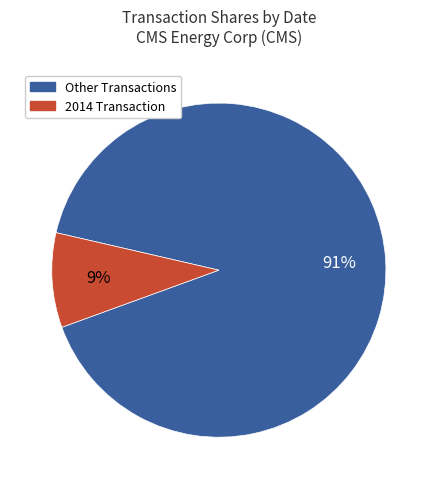

Which has a higher value, Other Transactions or 2014 Transaction?

Other Transactions